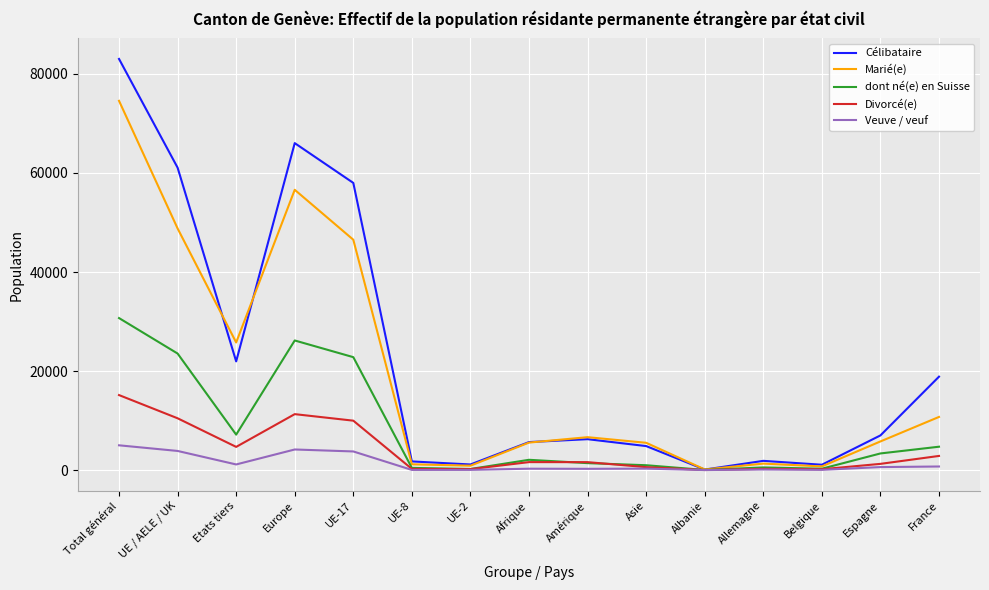

At how many categories does at least one series exceed 37520?

4